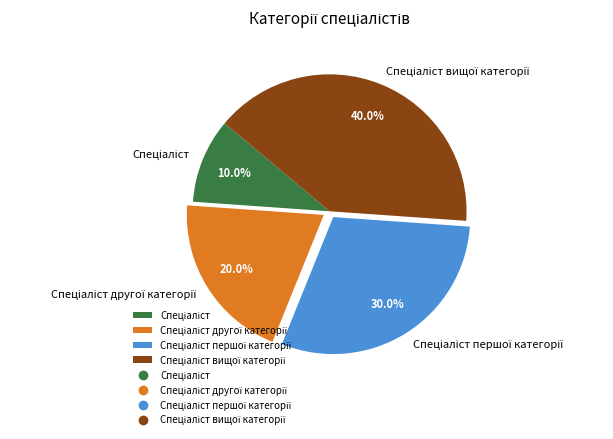

Is there a majority slice in this chart?

No